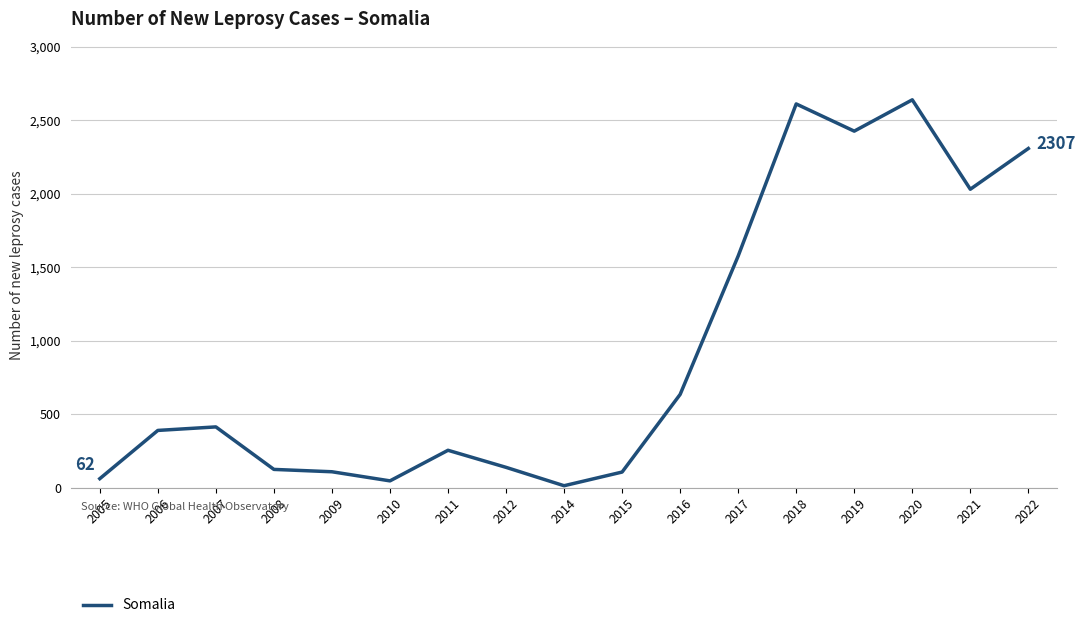

At which label is the value closest to 1326?

2017